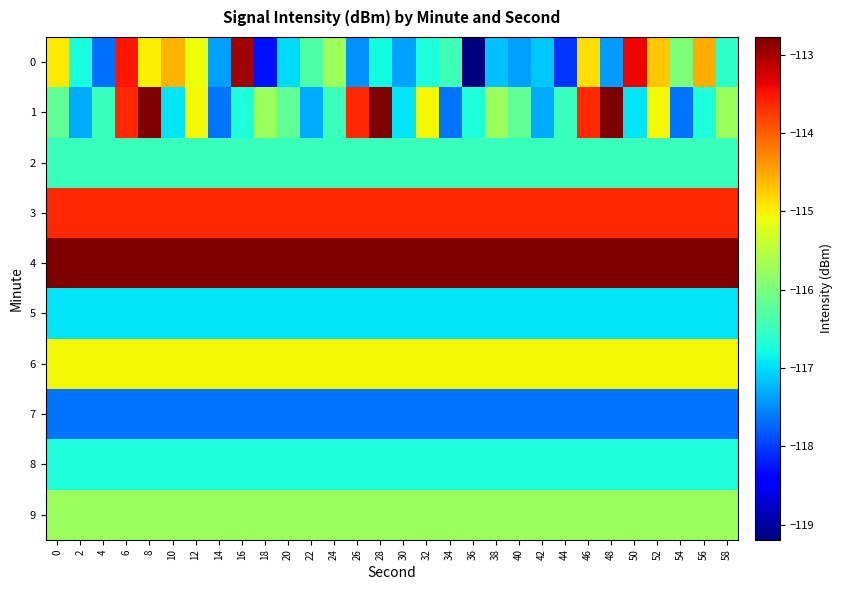

At 28, list the series in order from largest to smallest.

1, 4, 3, 6, 9, 2, 8, 0, 5, 7